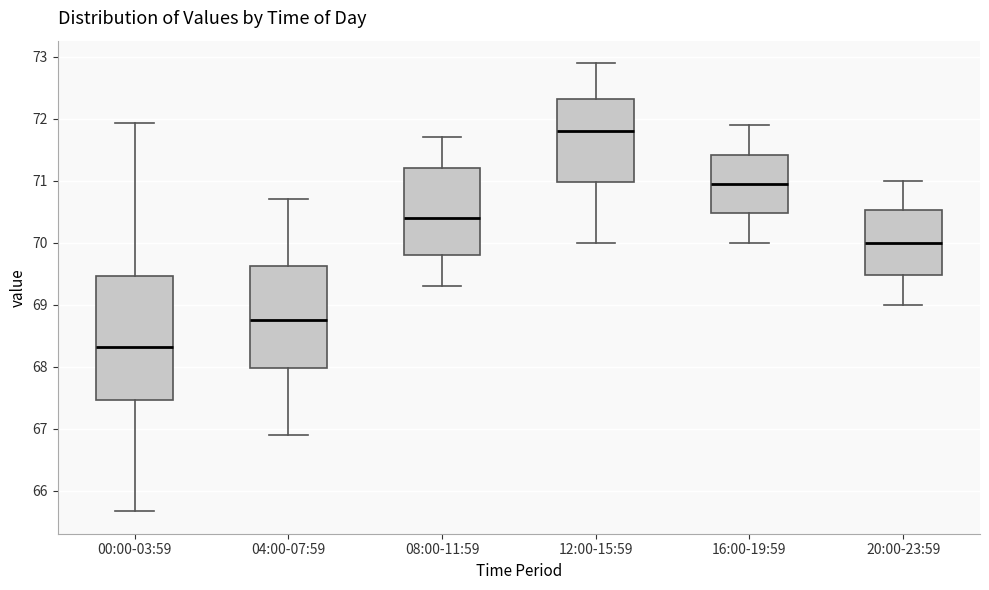

Where does the upper whisker of the box for 20:00-23:59 end on the y-axis? The values are not printed on the chart, so give them approximately, as read against the axis.

71.0